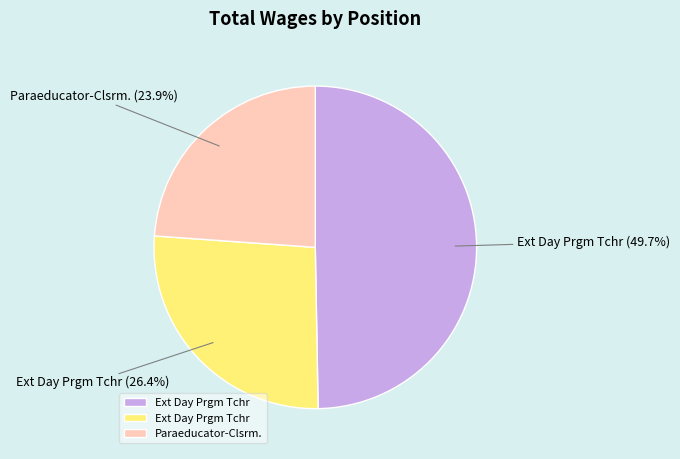

Does any single category account for the majority?

No